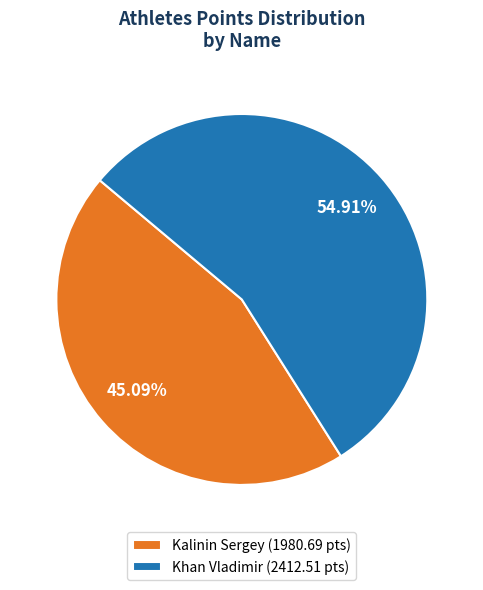

What is the ratio of the value at Kalinin Sergey (1980.69 pts) to the value at Khan Vladimir (2412.51 pts)?

0.8